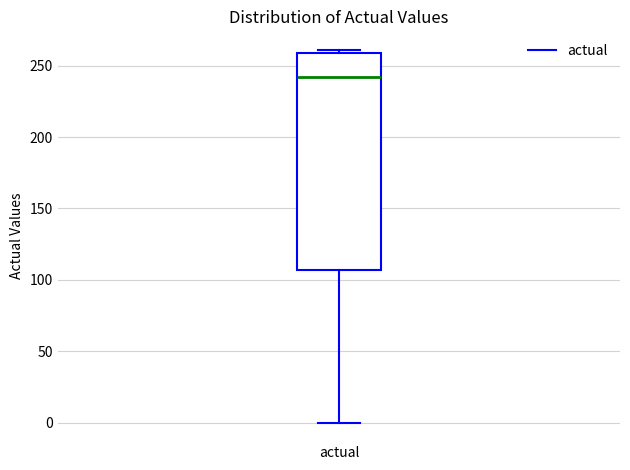

Transcribe this box plot: give where the median line is, the range the box spans, and where the two whiskers end, as read against the y-axis. The values are not printed on the chart, so give them approximately, as read against the axis.

median 240, box 105 to 260, whiskers 0 to 260 (just above the box's upper edge)